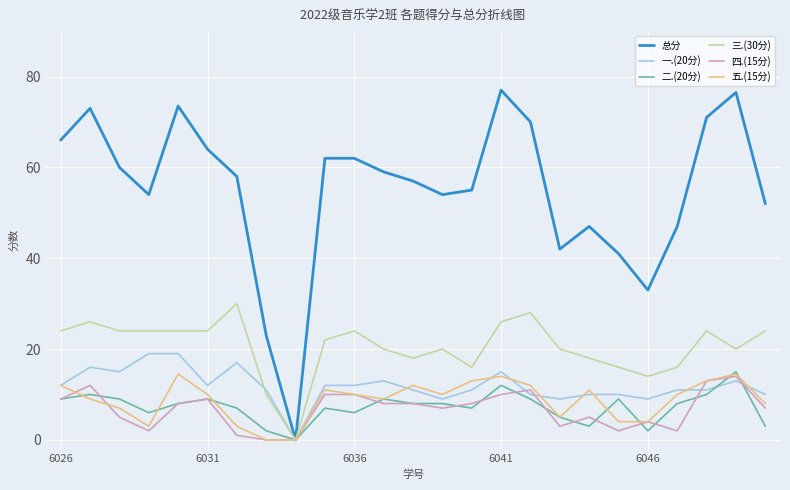

How many positive values does the 二.(20分) series have?

24